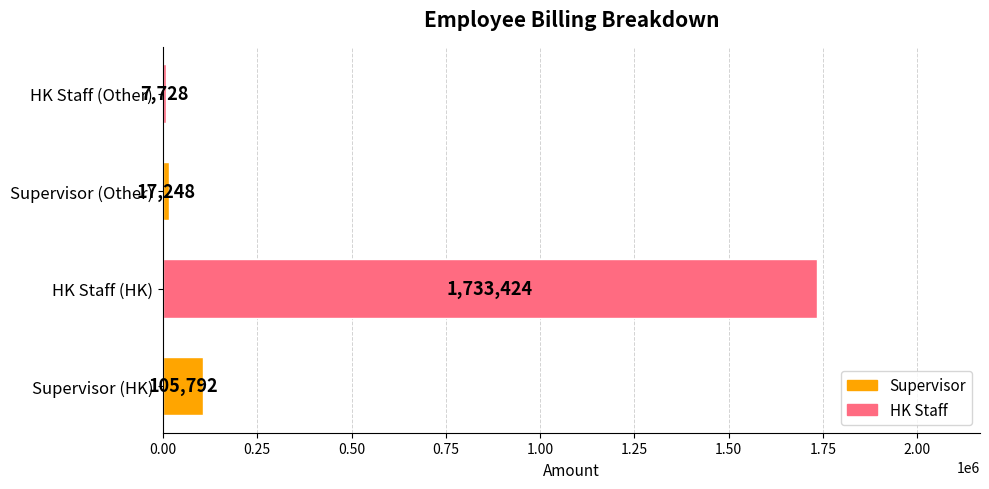

Does the chart contain stacked bars?

No